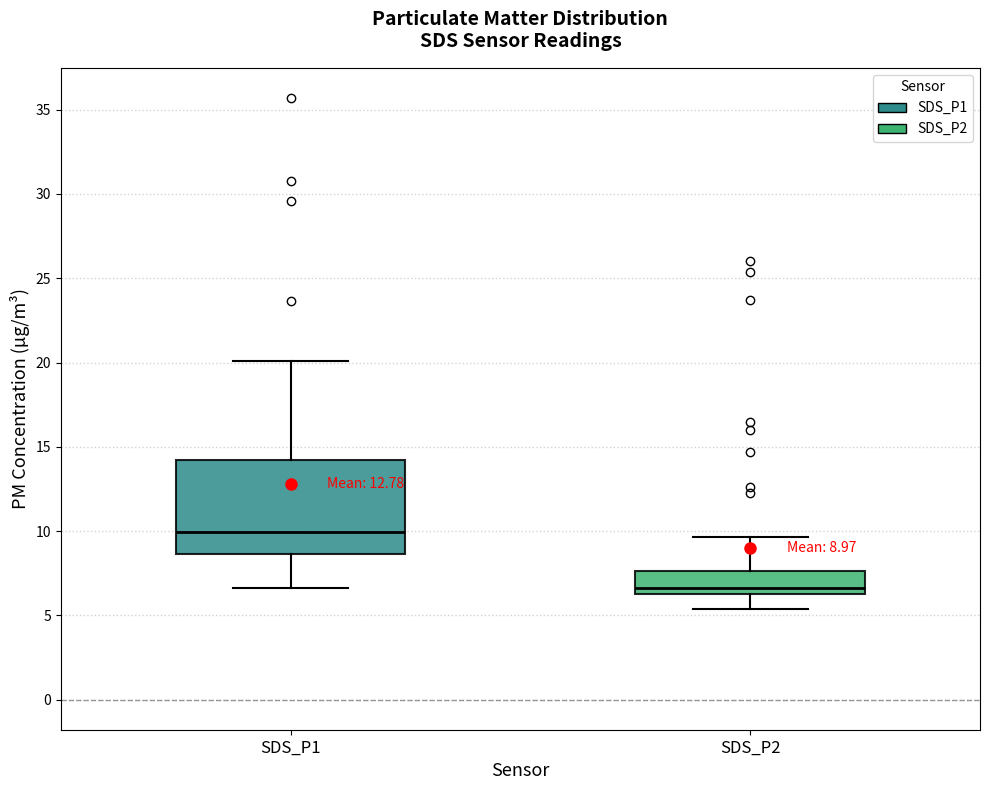

Which box's median line is the lowest?

SDS_P2